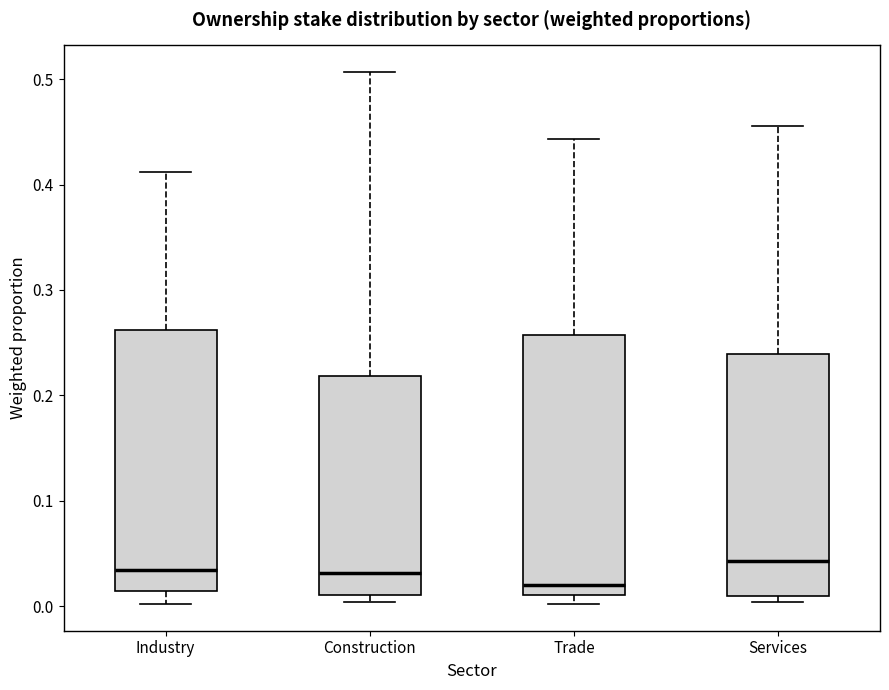

Where does the median line of the box for Services sit on the y-axis? The values are not printed on the chart, so give them approximately, as read against the axis.

0.04